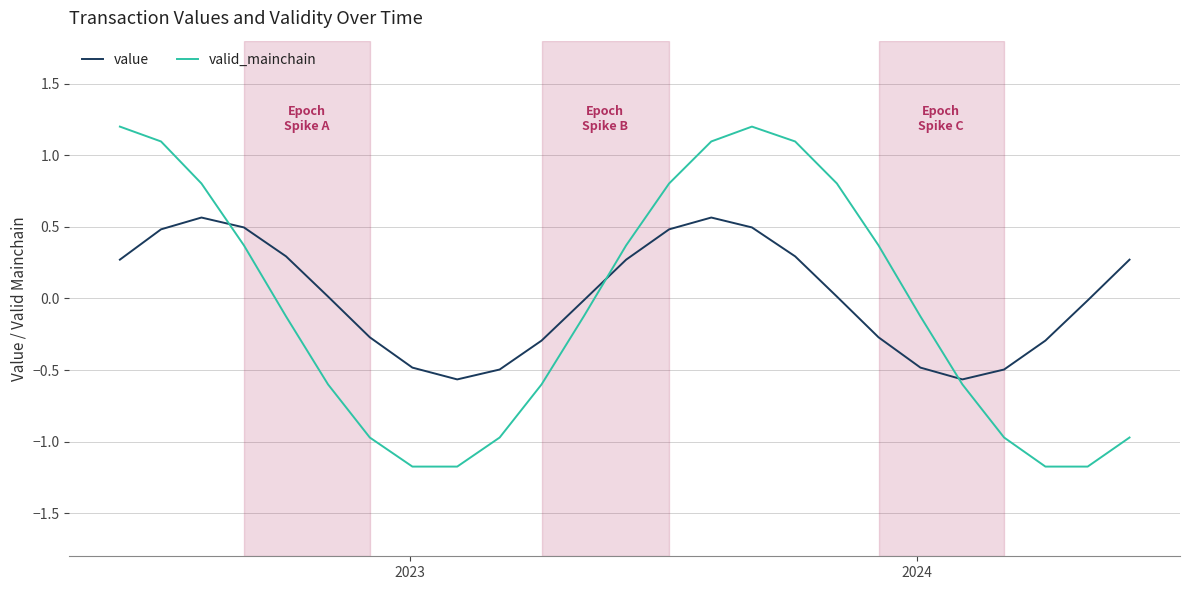

Which series has the widest spread of values?

valid_mainchain